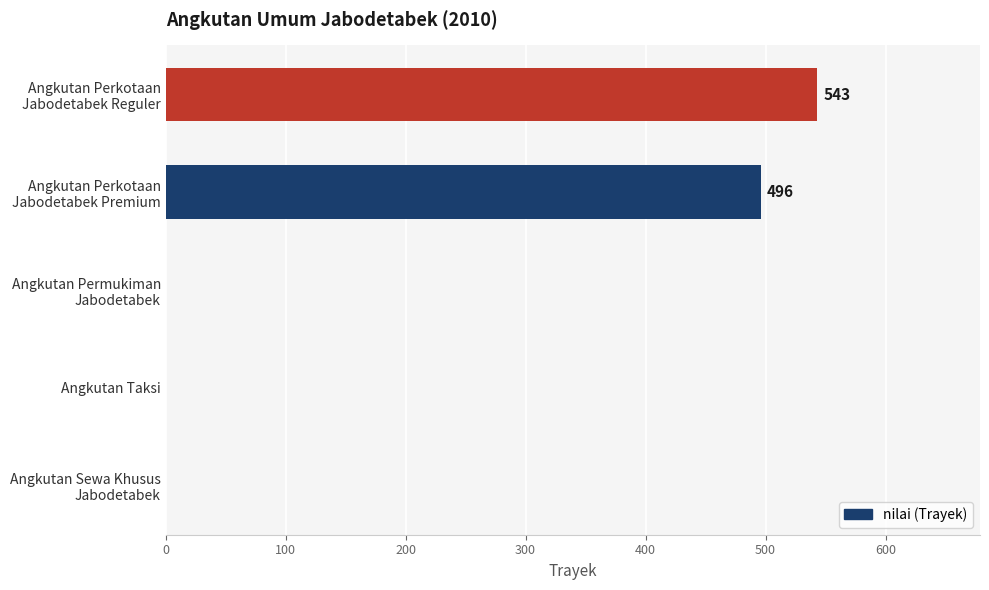

Count the number of categories in the chart.

5